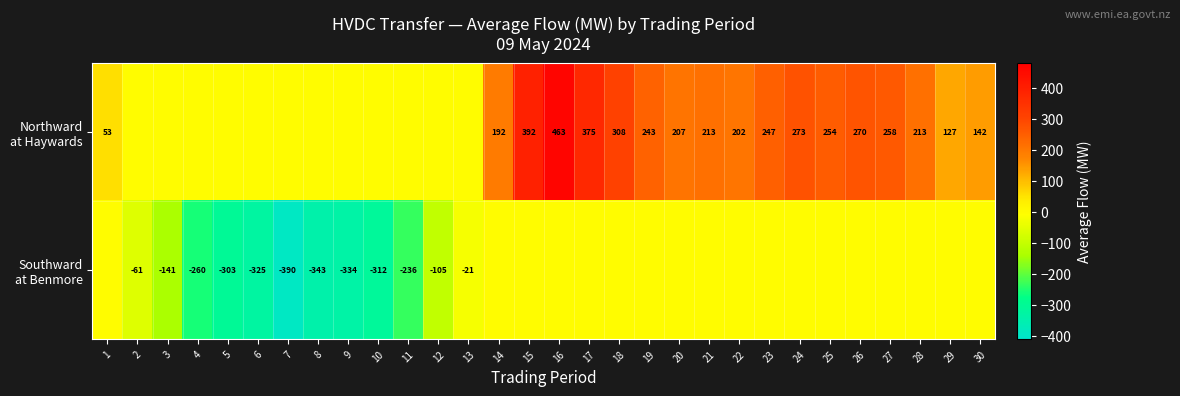

Rank the series at 8 from lowest to highest value.

Southward at Benmore, Northward at Haywards